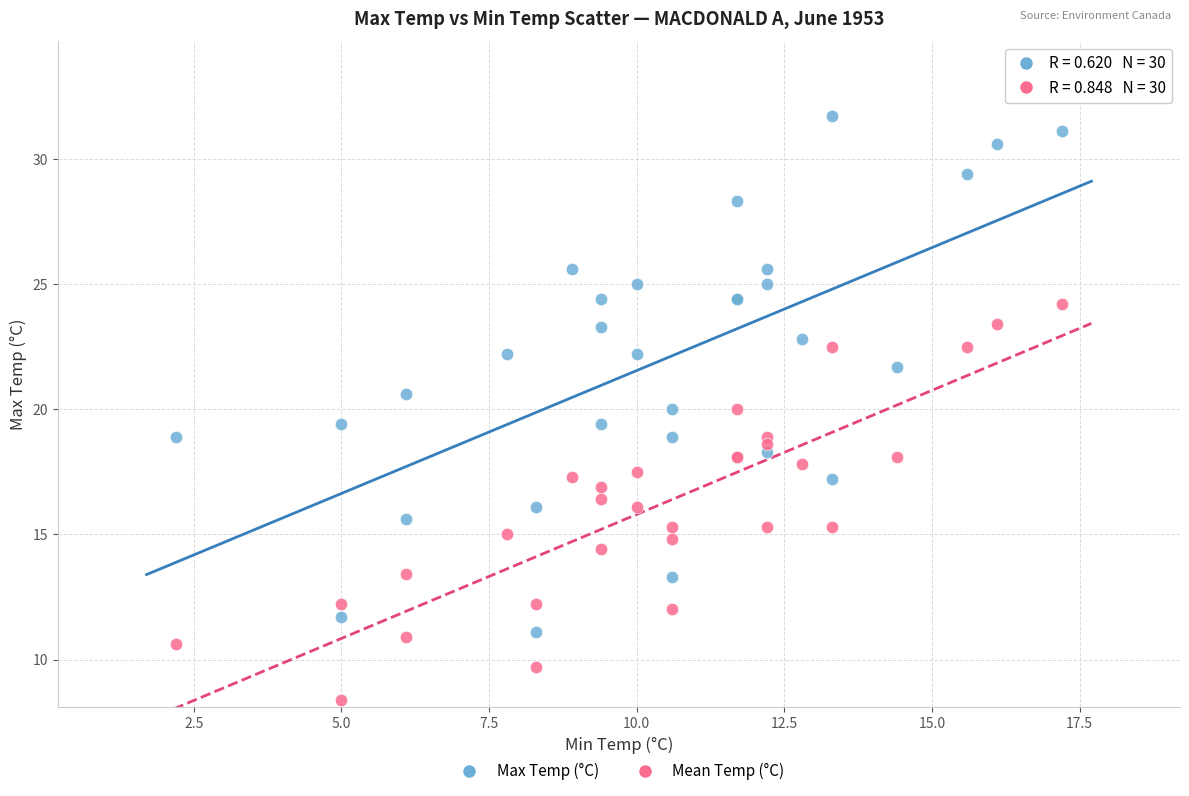

In the Max Temp (°C) series, what Y value is closest to 21?

20.6